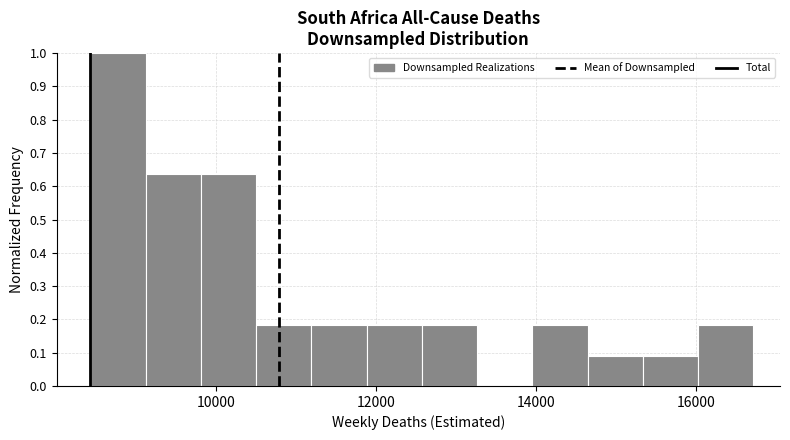

Around what value on the x-axis is the tallest bar? Give the approximate position of its centre, as read against the axis.

8800